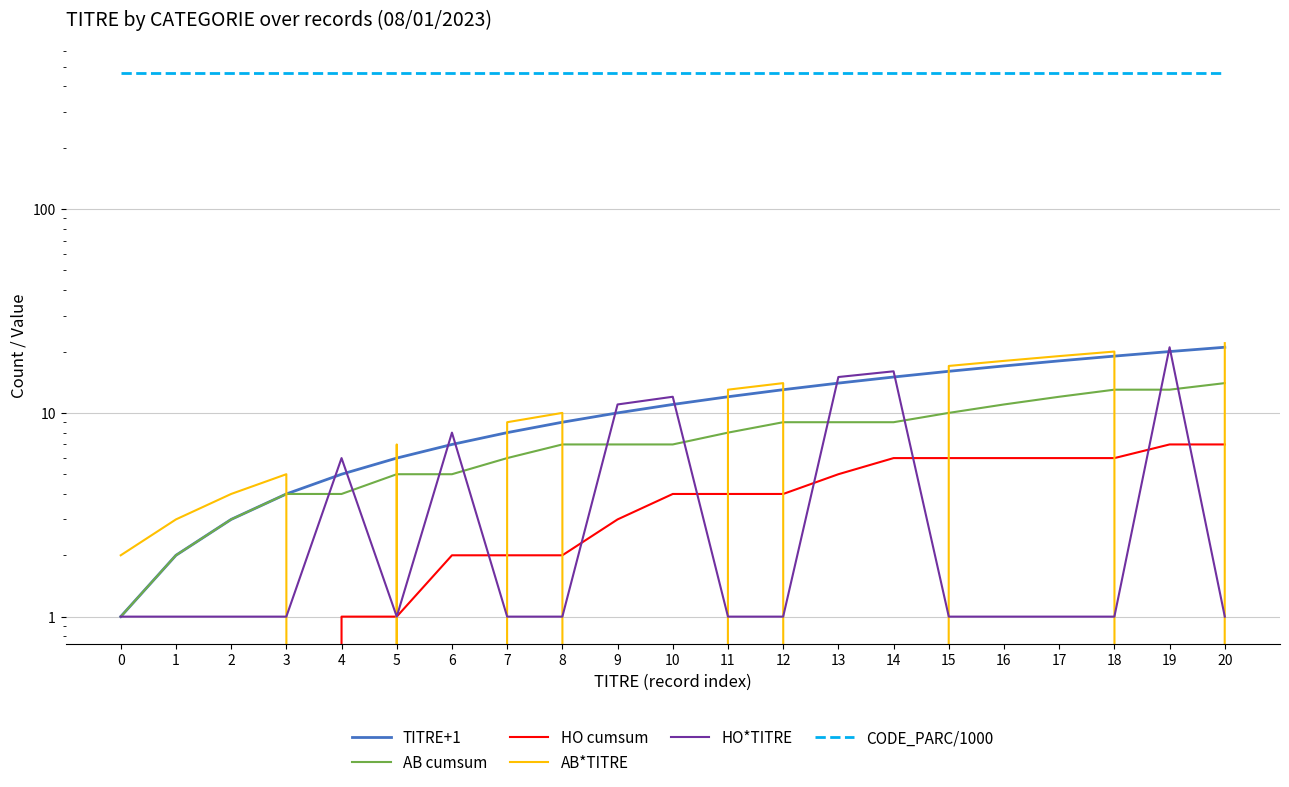

How many lines are shown in the chart?

6